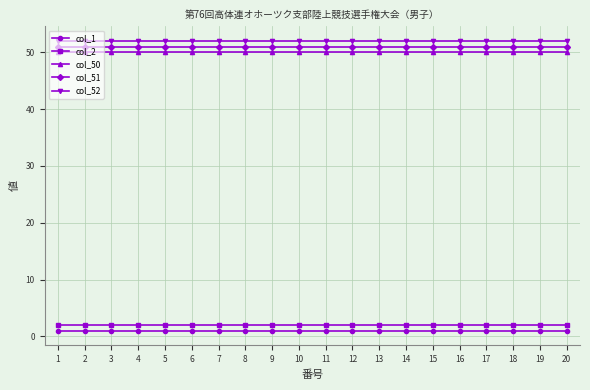

Is the value of col_50 at 12 greater than the value of col_2 at 13?

Yes